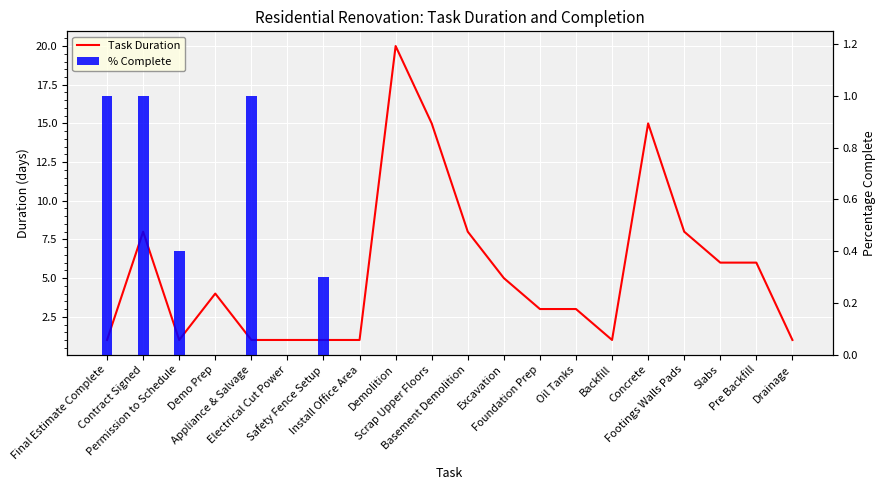

What is the label of the 8th bar from the left?

Install Office Area